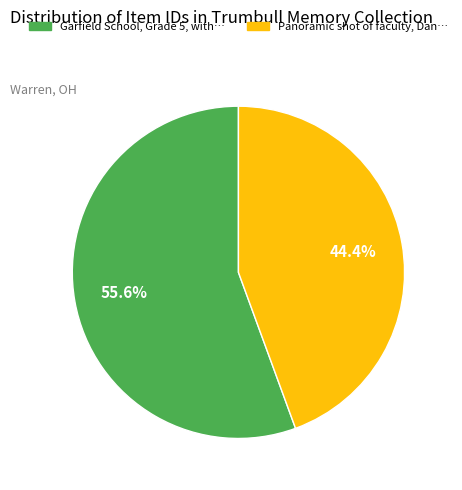

Is there any slice that represents more than half of the pie?

Yes